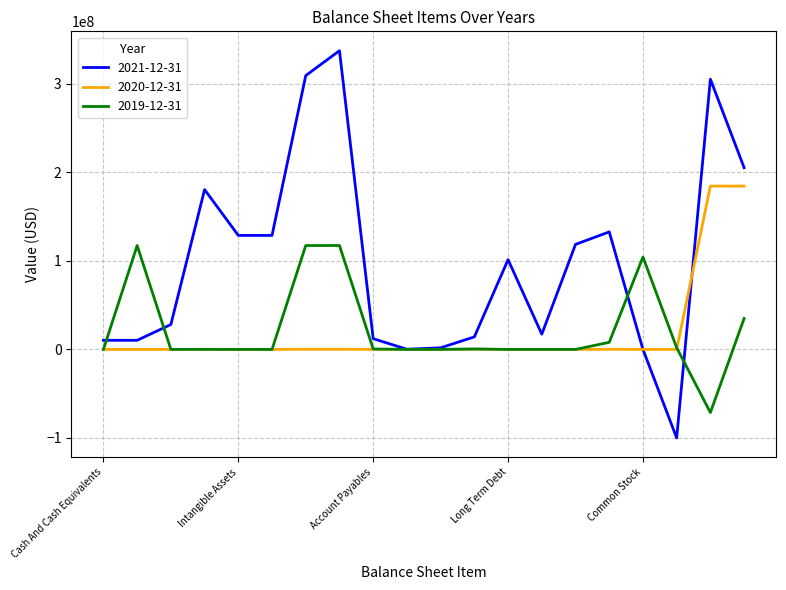

What is the maximum value shown in the chart?

337287911.0